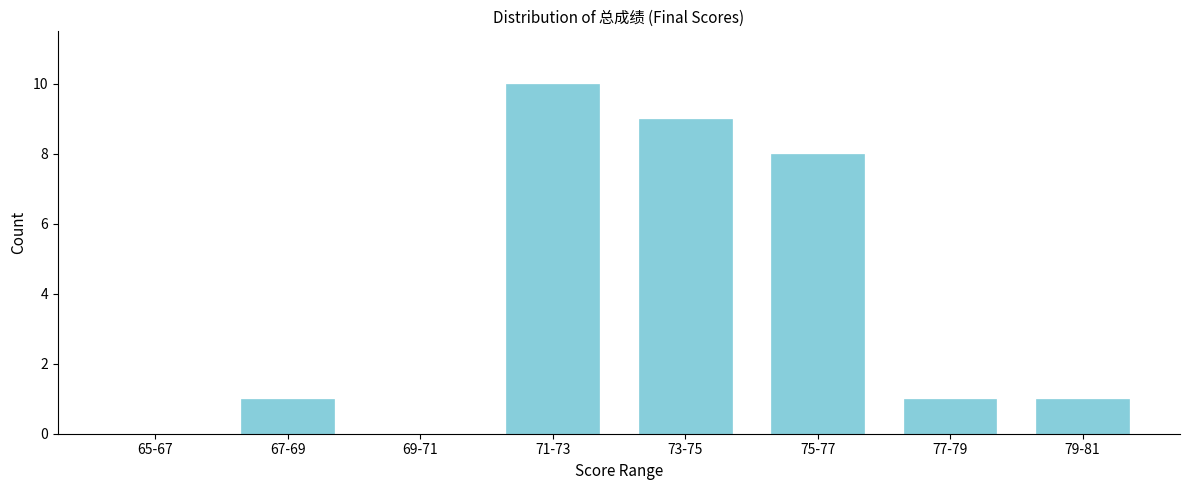

Reading right to left, transcribe all the data shown in this chart.

79-81=1	77-79=1	75-77=8	73-75=9	71-73=10	69-71=0	67-69=1	65-67=0